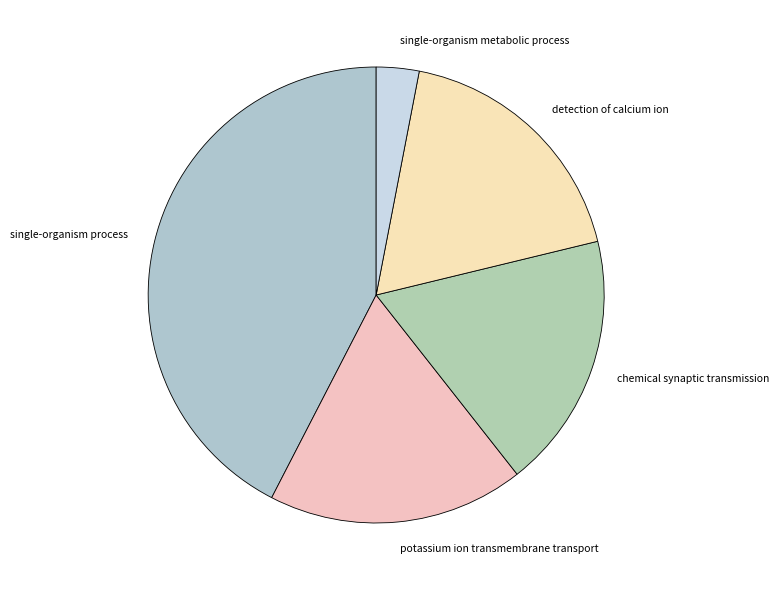

True or false: detection of calcium ion accounts for 18% of the total.

True